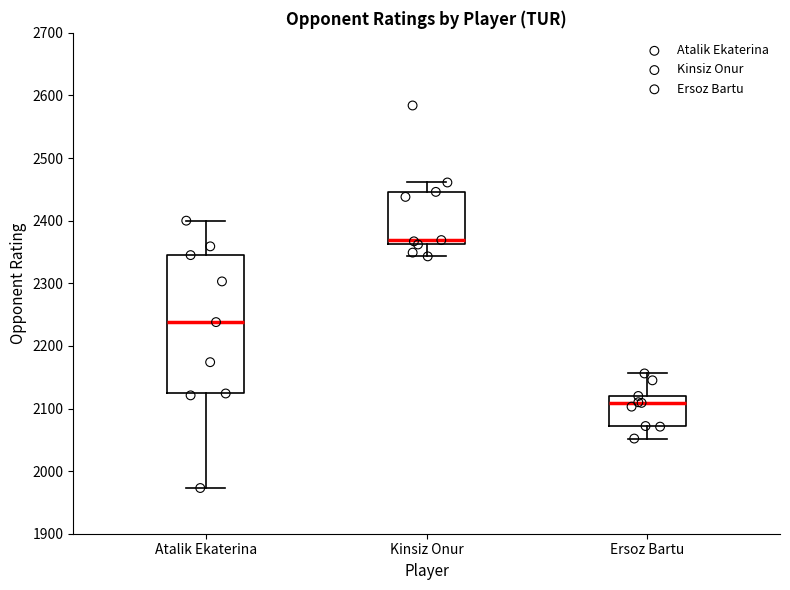

Where is the lower edge of the box for Kinsiz Onur on the y-axis? The values are not printed on the chart, so give them approximately, as read against the axis.

2360